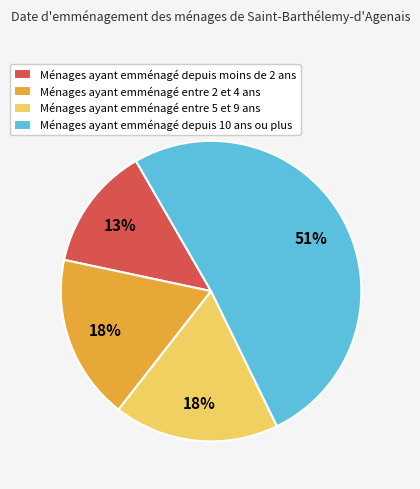

What percentage is the Ménages ayant emménagé depuis 10 ans ou plus slice, to the nearest percent?

51%